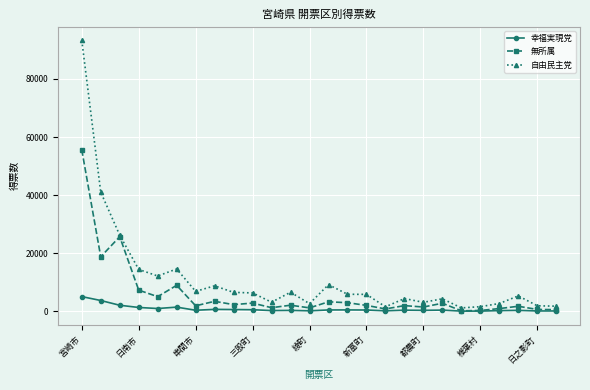

Which series has the largest total across all categories?

自由民主党